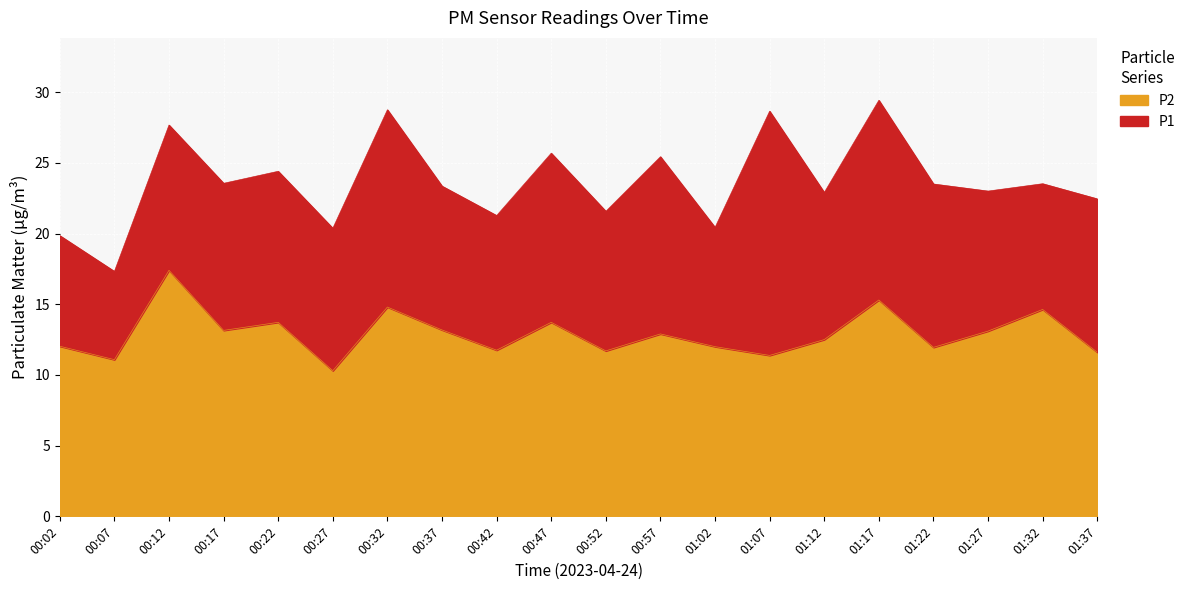

Between 00:37 and 01:37, which is larger?

00:37